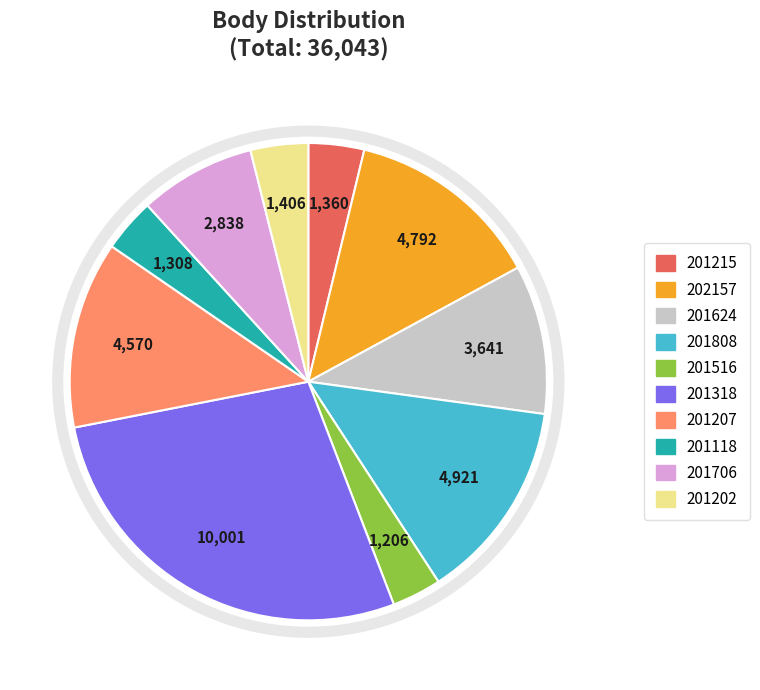

Is the sum of 201207 and 201808 greater than half?

No